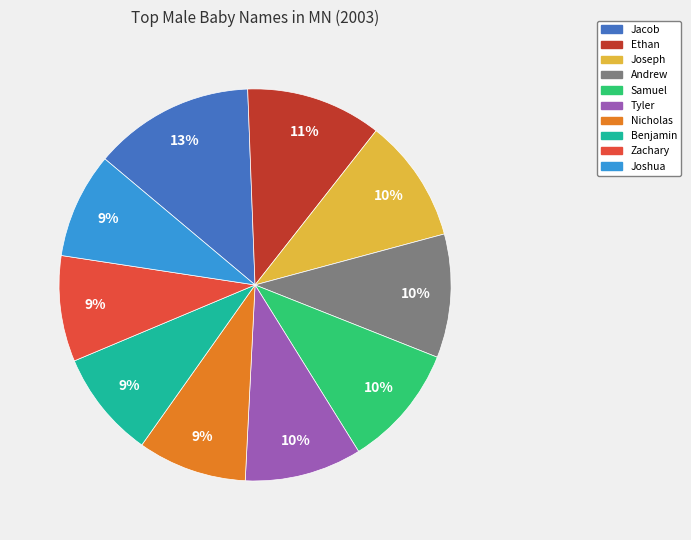

How many segments does this pie chart have?

10